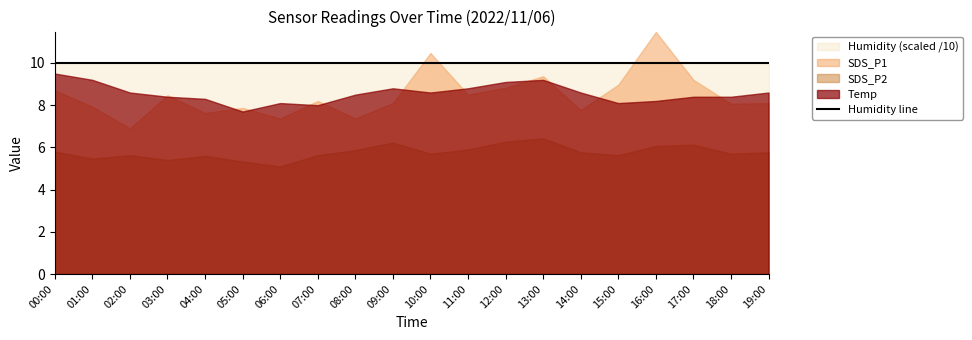

True or false: SDS_P1 has more than 1 points higher than both neighbors.

True